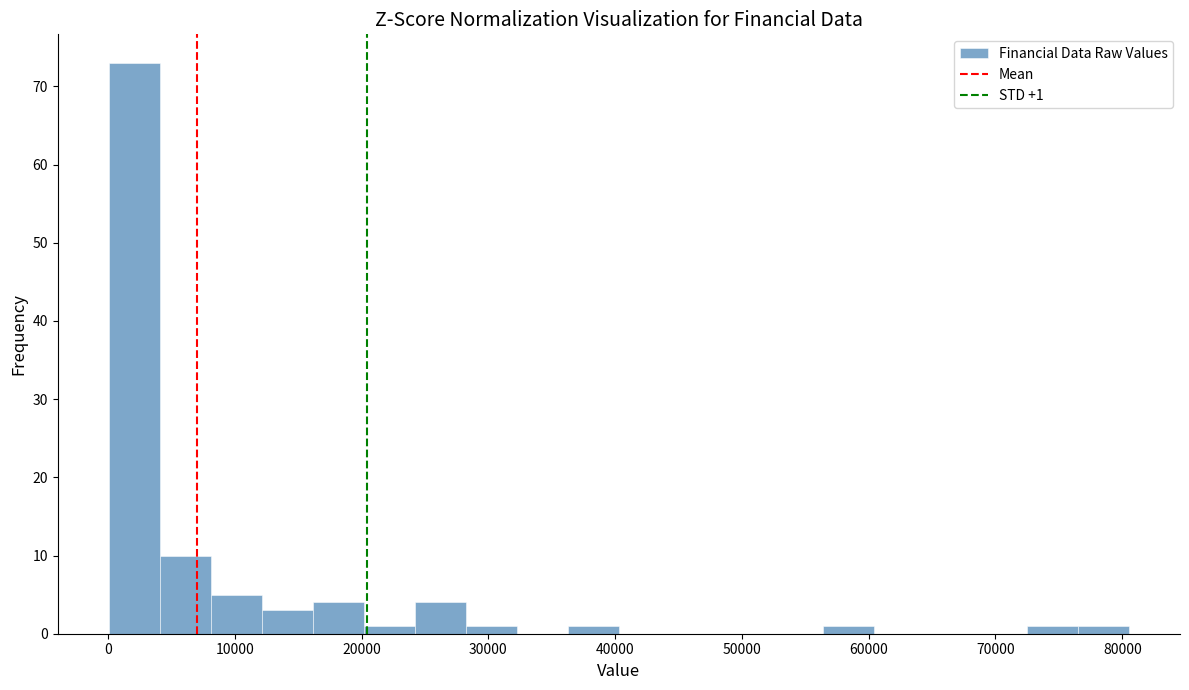

Which range on the x-axis has the tallest bar?

0 to 4000